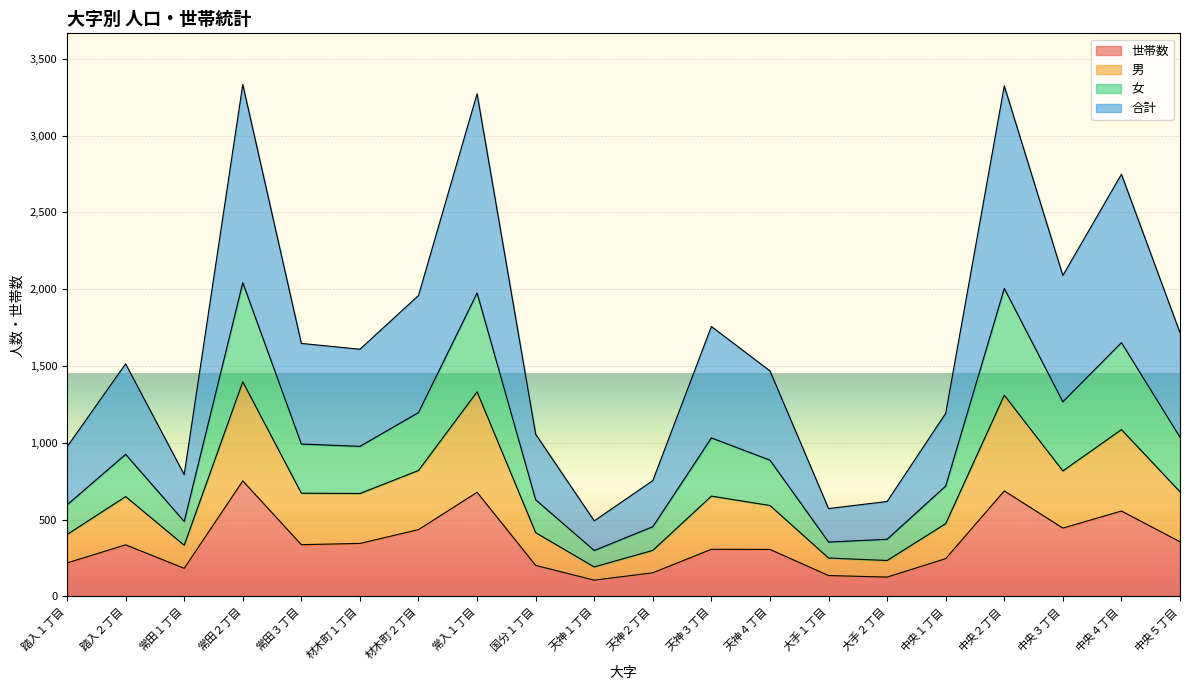

Rank the categories by 女 value from lowest to highest.

天神１丁目, 大手１丁目, 大手２丁目, 天神２丁目, 常田１丁目, 踏入１丁目, 国分１丁目, 中央１丁目, 天神４丁目, 踏入２丁目, 材木町１丁目, 常田３丁目, 中央５丁目, 天神３丁目, 材木町２丁目, 中央３丁目, 中央４丁目, 常入１丁目, 中央２丁目, 常田２丁目